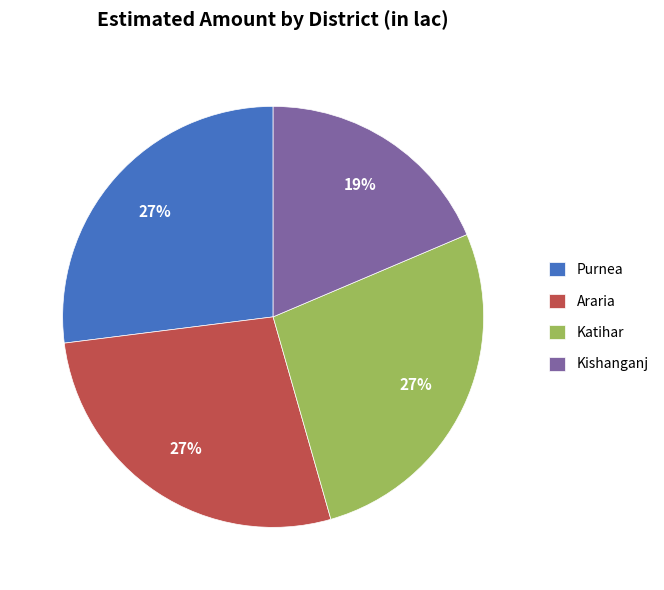

Approximately how many times larger is the value at Araria compared to Katihar?

1.0